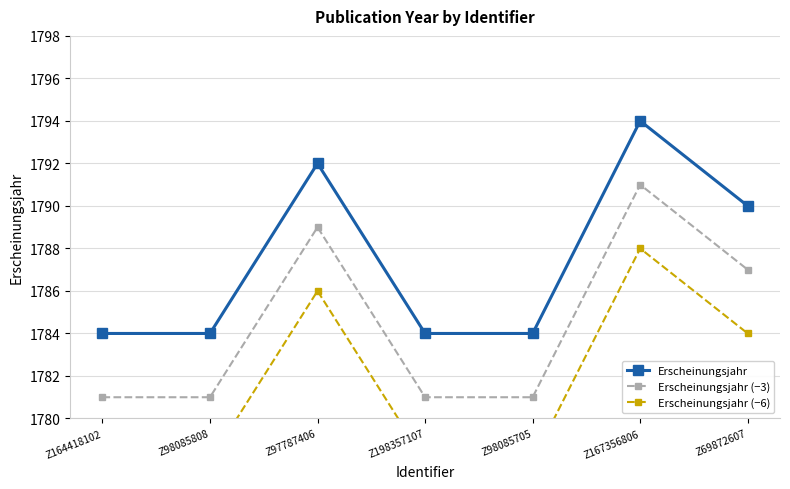

Reading right to left, list all the values displayed in this chart.

Erscheinungsjahr: 1790	1794	1784	1784	1792	1784	1784
Erscheinungsjahr (−3): 1787	1791	1781	1781	1789	1781	1781
Erscheinungsjahr (−6): 1784	1788	1778	1778	1786	1778	1778